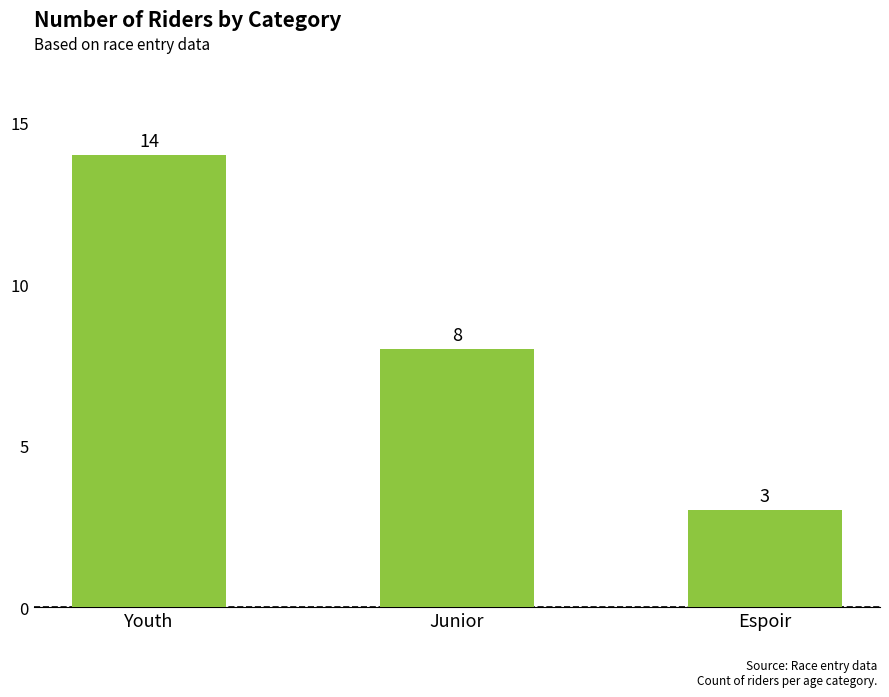

Rank the categories by value from highest to lowest.

Youth, Junior, Espoir